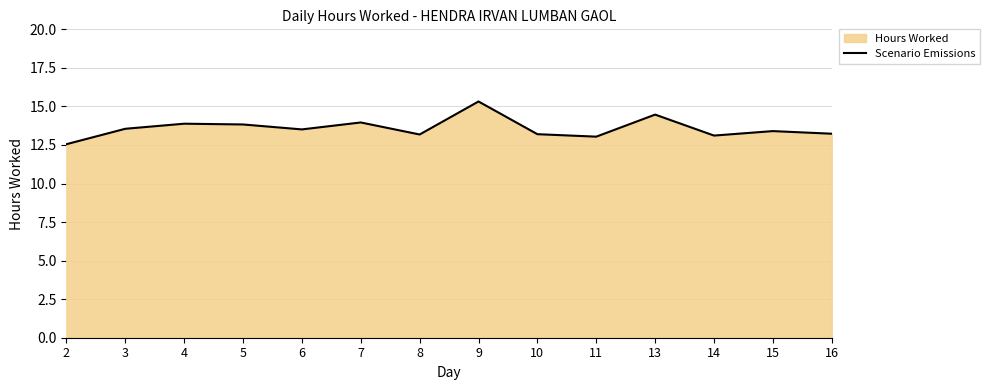

List the labels in order of value, largest first.

9, 13, 7, 4, 5, 3, 6, 15, 16, 10, 8, 14, 11, 2